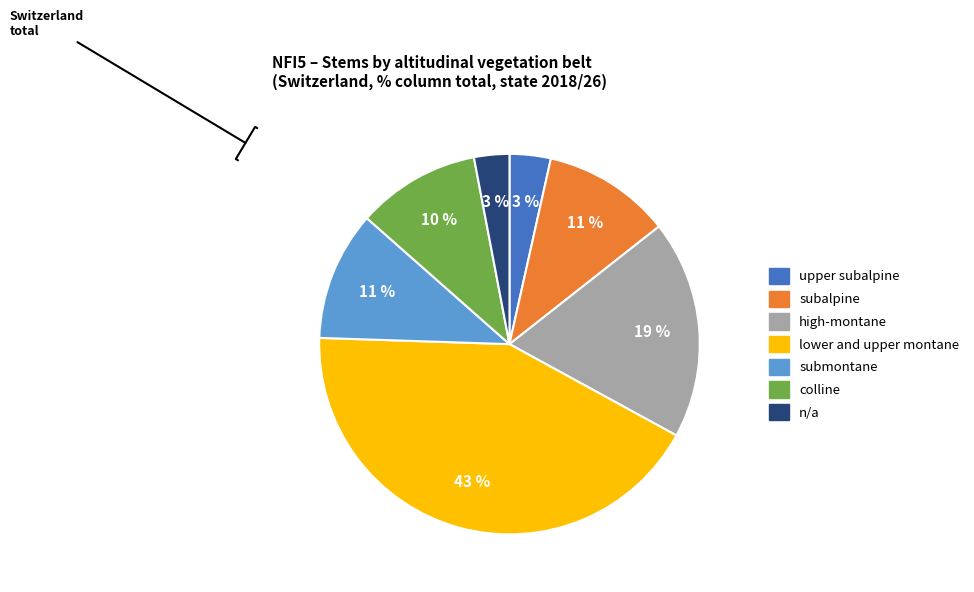

Does any single category account for the majority?

No